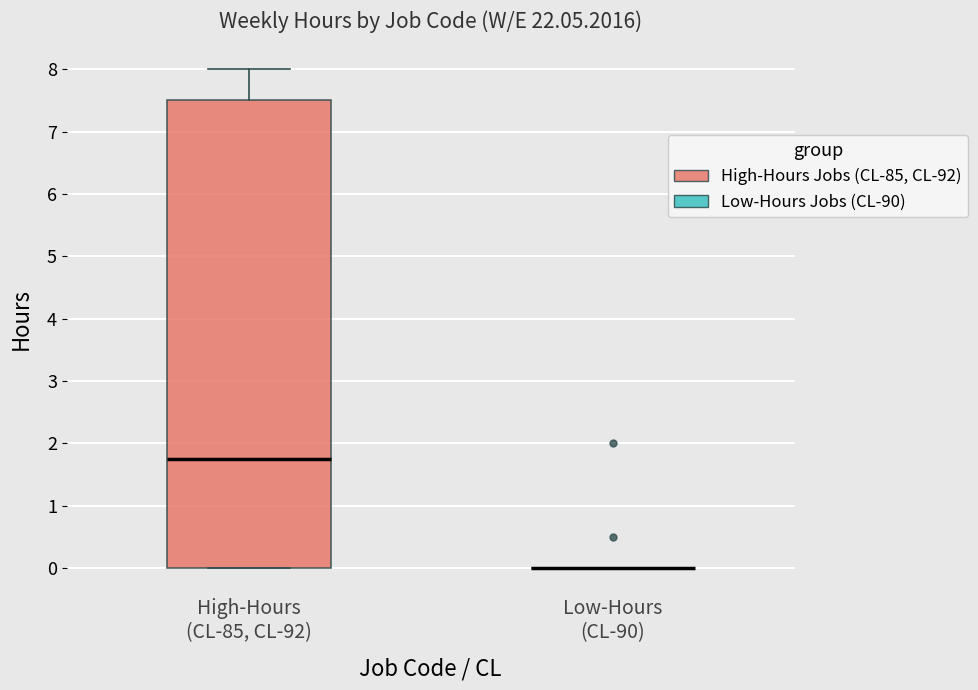

Reading left to right, transcribe this box plot: for each box, give where its median line is, the range the box spans, and where its two whiskers end, as read against the y-axis. The values are not printed on the chart, so give them approximately, as read against the axis.

High-Hours (CL-85, CL-92): median 1.8, box 0.0 to 7.5, whiskers 0.0 to 8.0
Low-Hours (CL-90): box collapsed to a line at 0.0, whiskers 0.0 to 0.0